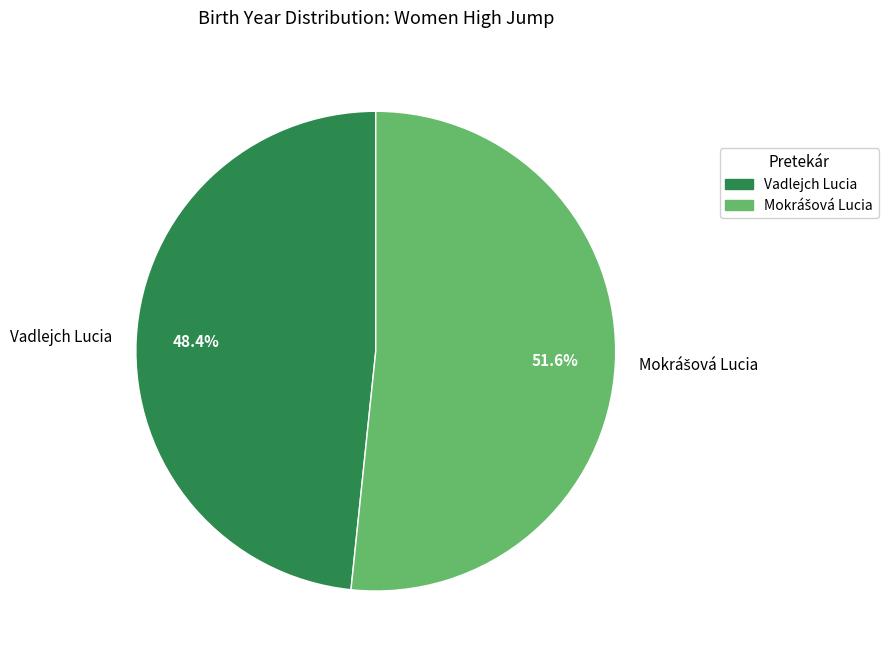

Which slice is the smallest?

Vadlejch Lucia